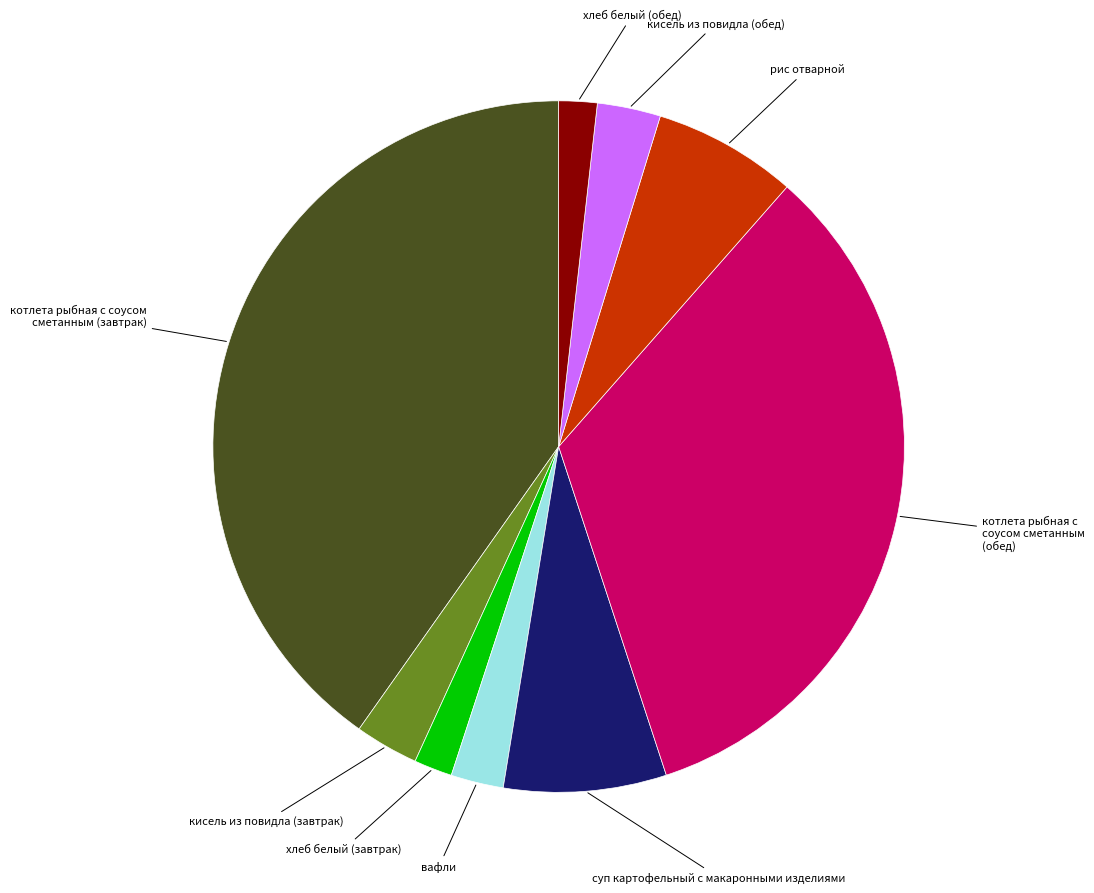

Does any single category account for the majority?

No